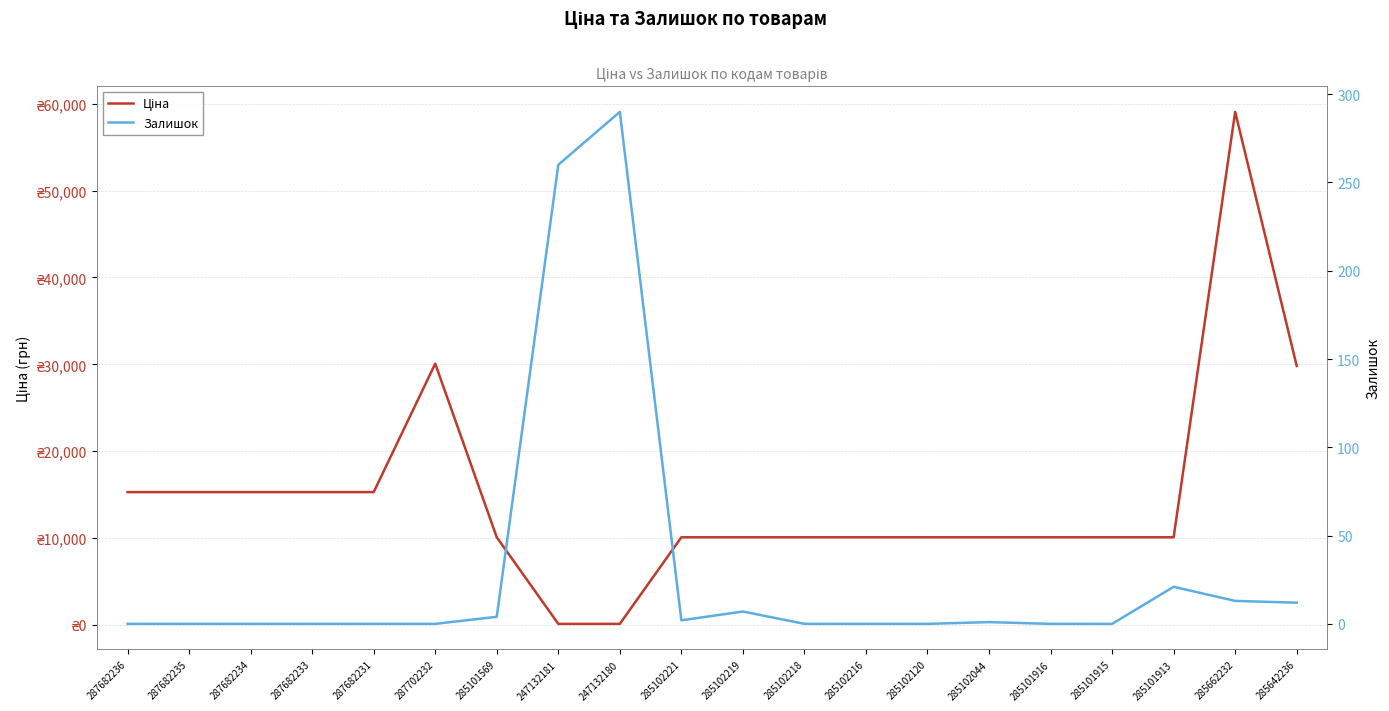

How many interior local peaks does the Залишок series have?

4